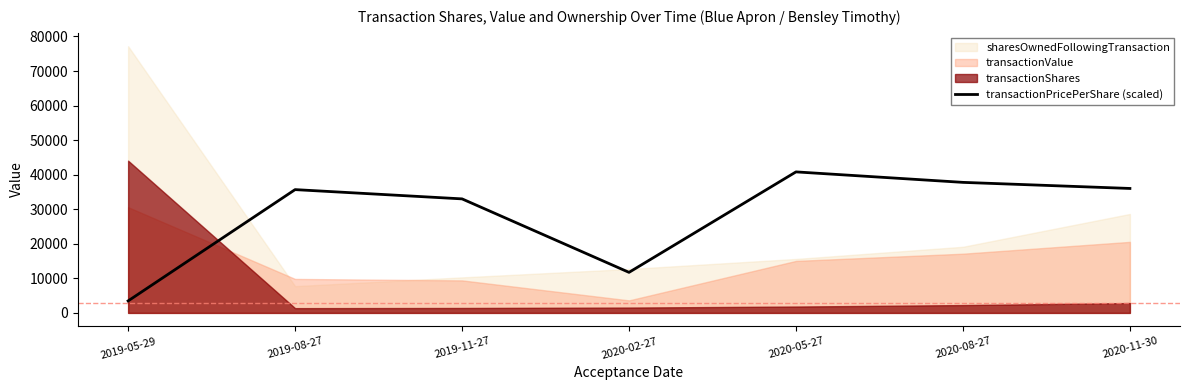

What is the minimum value for transactionPricePerShare (scaled)?

3472.0